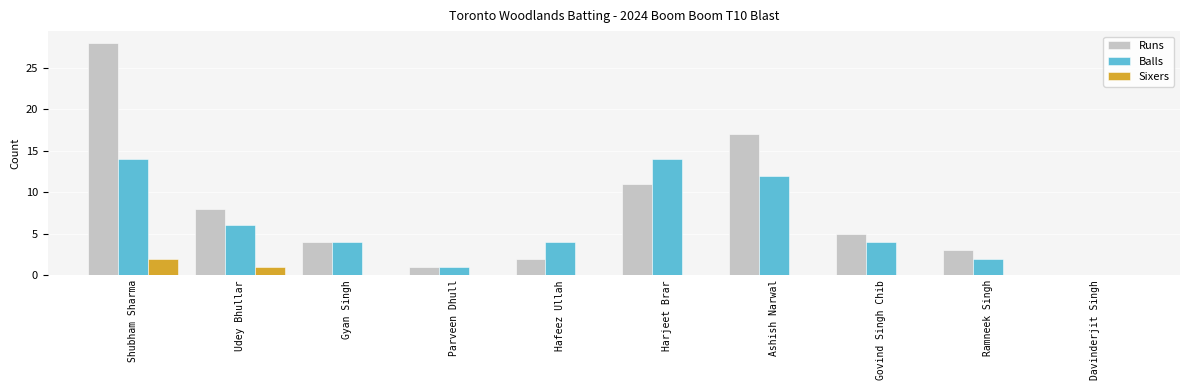

What value does the Runs series have at Gyan Singh?

4